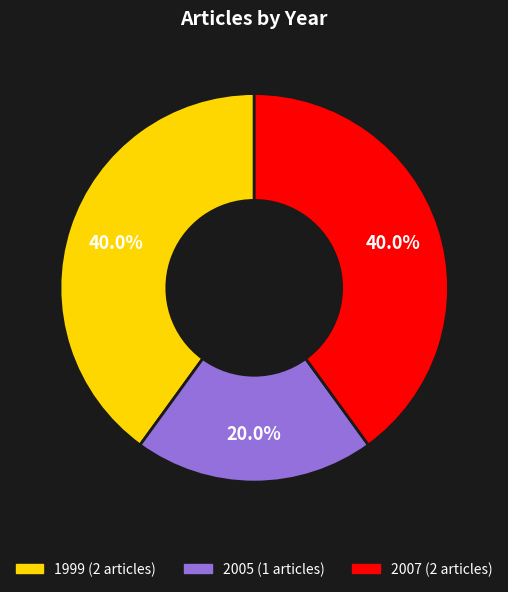

Does any single category account for the majority?

No